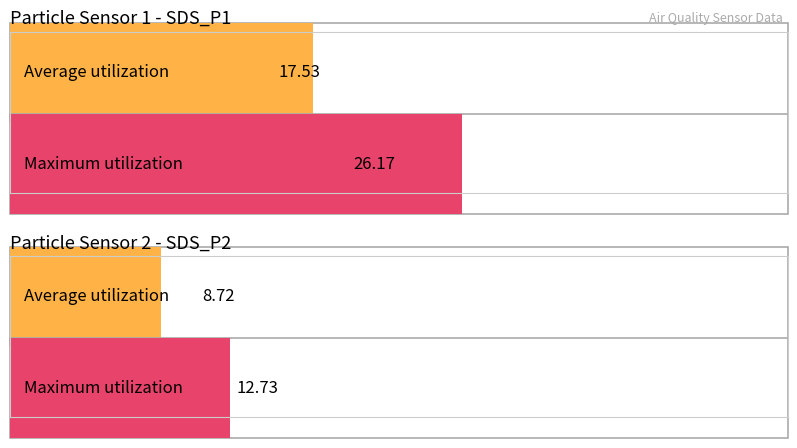

List the labels in order of Maximum utilization value, largest first.

SDS_P1, SDS_P2